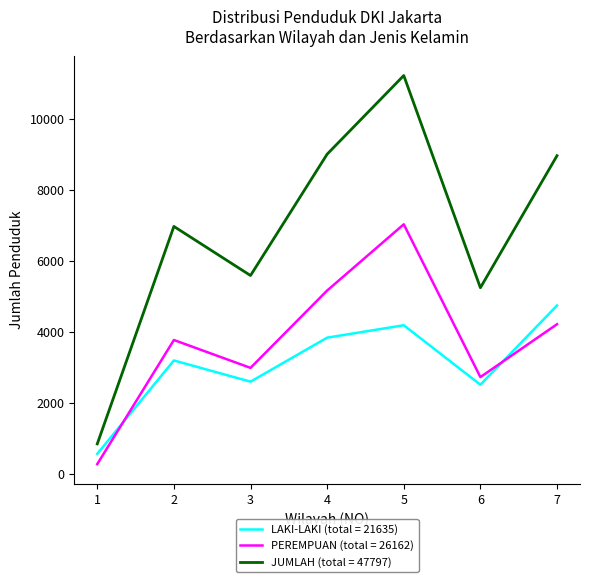

How many lines are shown in the chart?

3